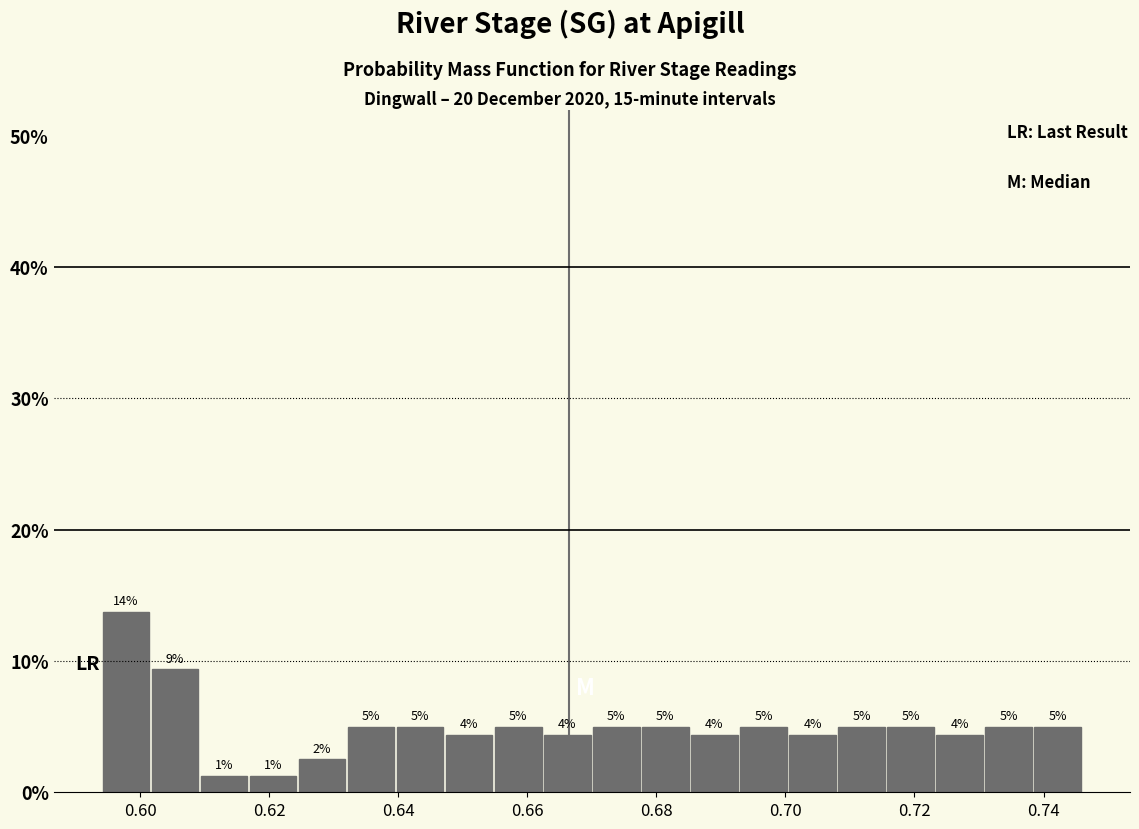

Read against the x-axis, roughly where is the centre of the tallest bar?

0.598